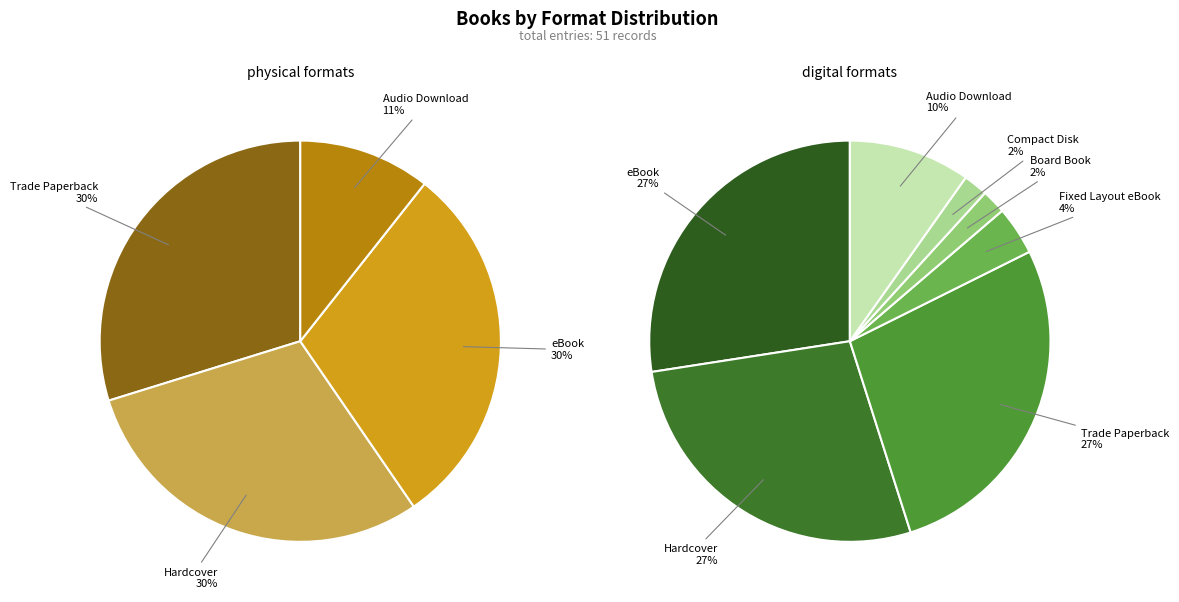

What is the change in value from eBook to Compact Disk?

-13